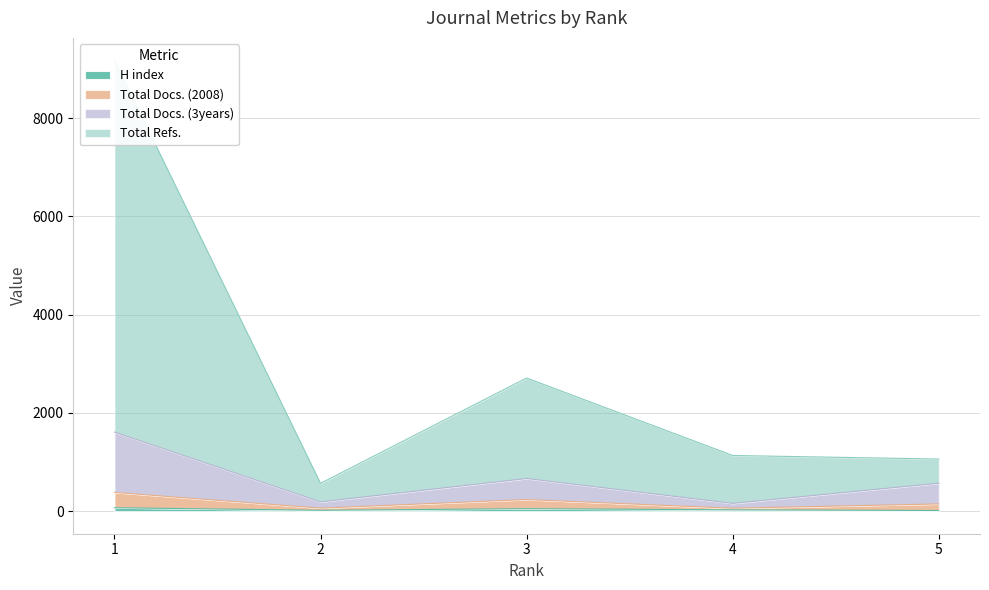

True or false: Total Docs. (3years) has a value of 339 at 3.

False